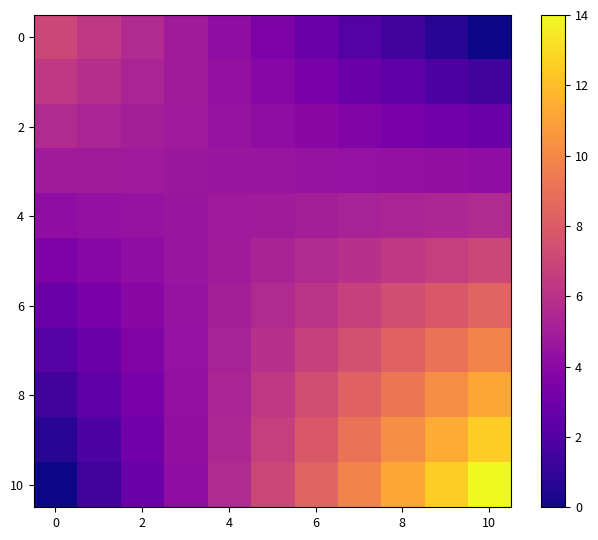

At how many categories does at least one series exceed 10?

3